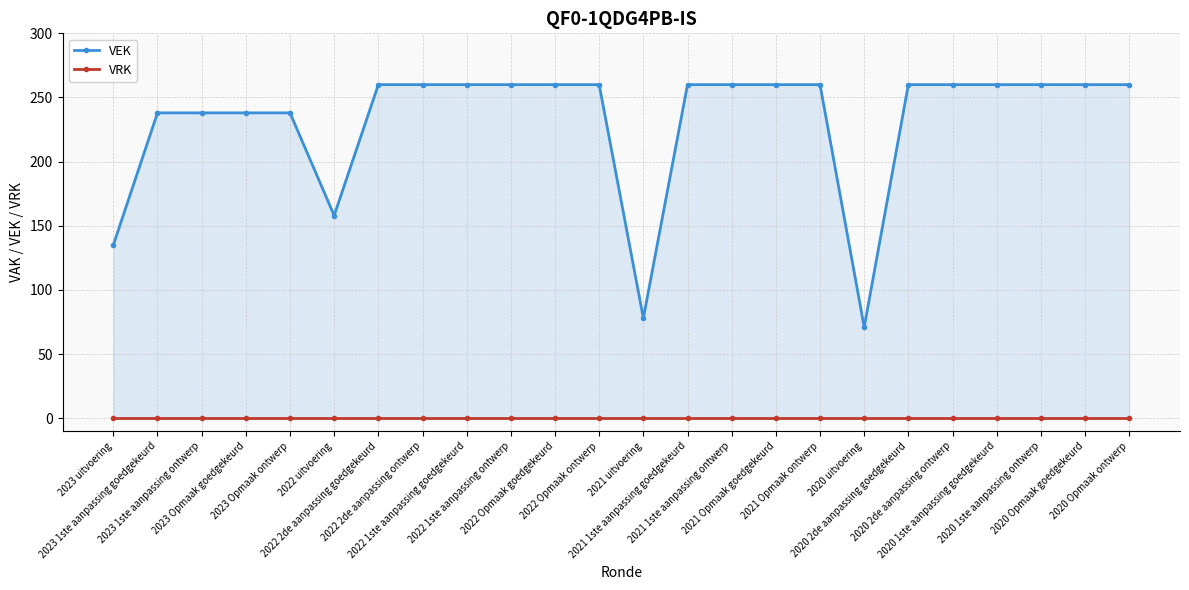

Does the chart display data point markers on the line(s)?

Yes